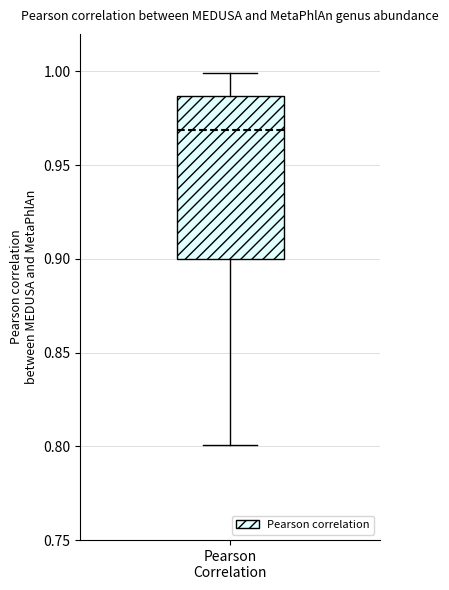

Transcribe this box plot: give where the median line is, the range the box spans, and where the two whiskers end, as read against the y-axis. The values are not printed on the chart, so give them approximately, as read against the axis.

median 0.970, box 0.900 to 0.985, whiskers 0.800 to 1.000